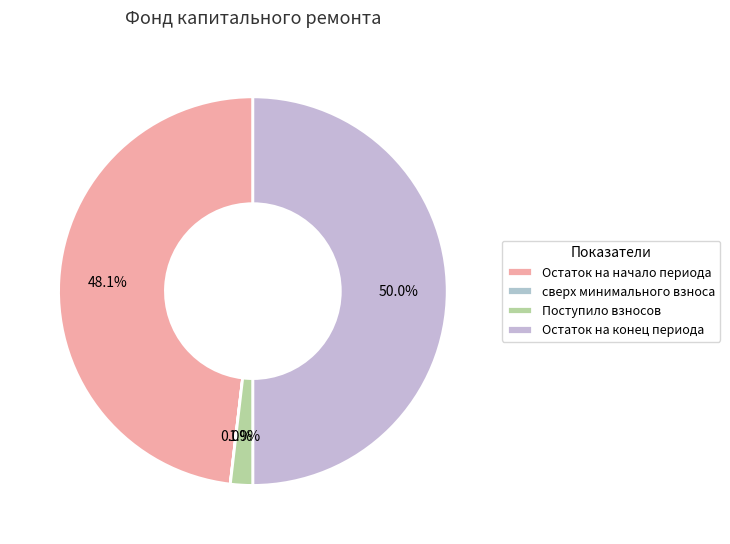

To the nearest percent, what is the average slice percentage?

25%